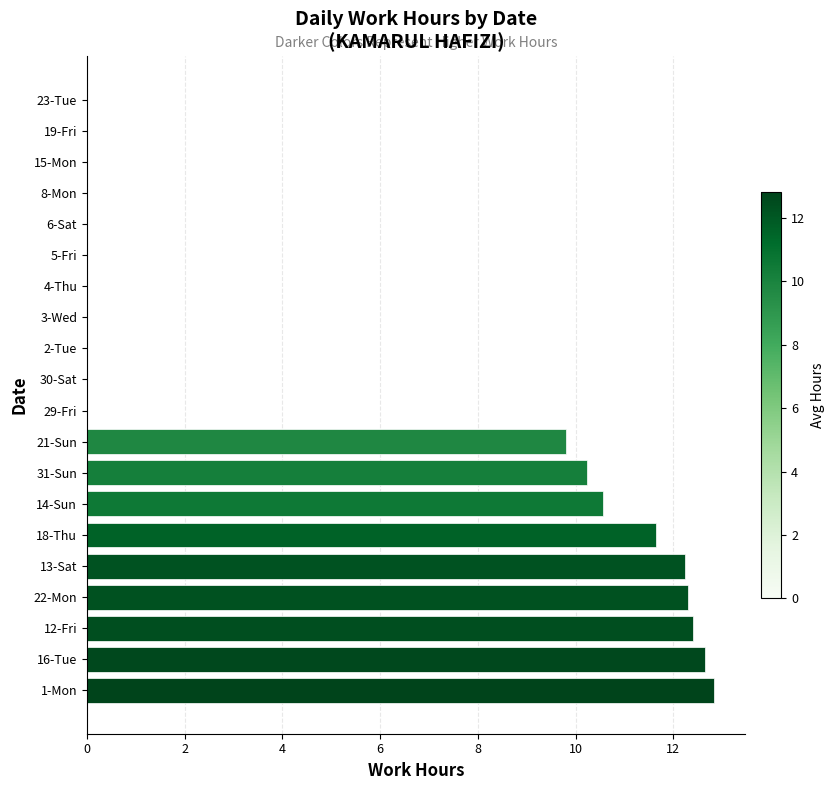

The value at 18-Thu is 4.2. True or false?

False